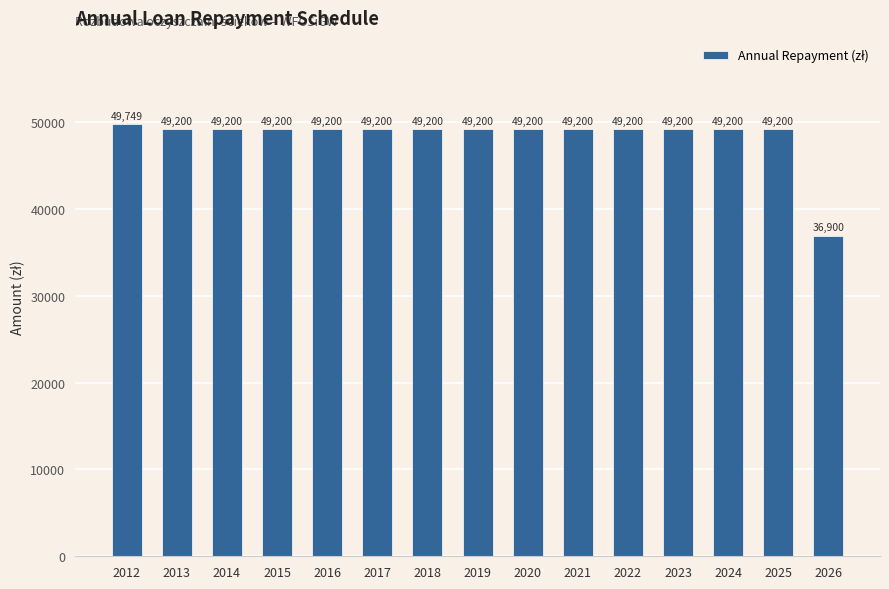

What is the difference between the maximum and second lowest values?

549